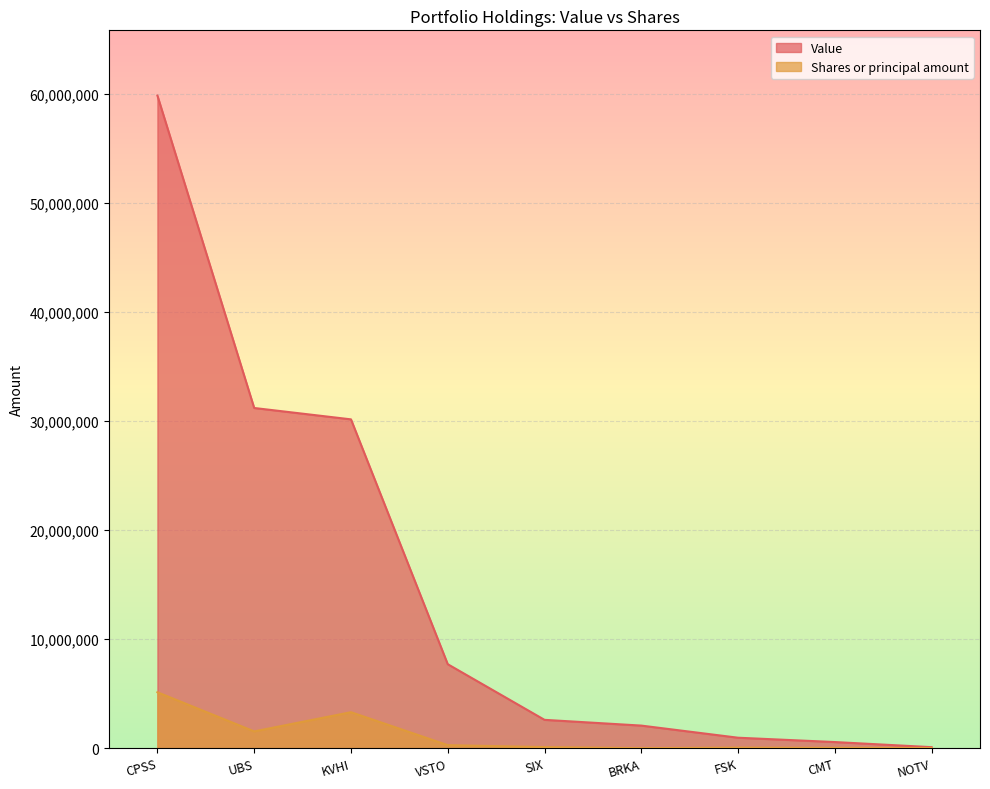

Reading left to right, transcribe all the data shown in this chart.

Value: CPSS=59834016	UBS=31191253	KVHI=30149177	VSTO=7699261	SIX=2598000	BRKA=2071240	FSK=959000	CMT=561607	NOTV=94236
Shares or principal amount: CPSS=5127165	UBS=1538789	KVHI=3298597	VSTO=278253	SIX=100000	BRKA=4	FSK=50000	CMT=24686	NOTV=19756